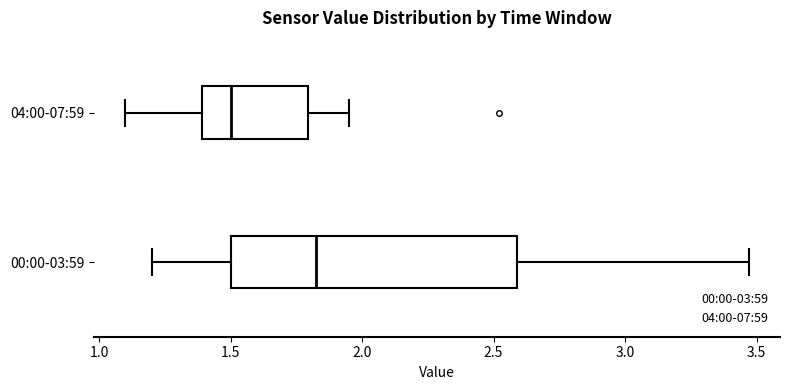

Reading bottom to top, read every box against the x-axis: the position of its median line, the range the box covers, and the ends of its whiskers. The values are not printed on the chart, so give them approximately, as read against the axis.

00:00-03:59: median 1.85, box 1.50 to 2.60, whiskers 1.20 to 3.45
04:00-07:59: median 1.50, box 1.40 to 1.80, whiskers 1.10 to 1.95